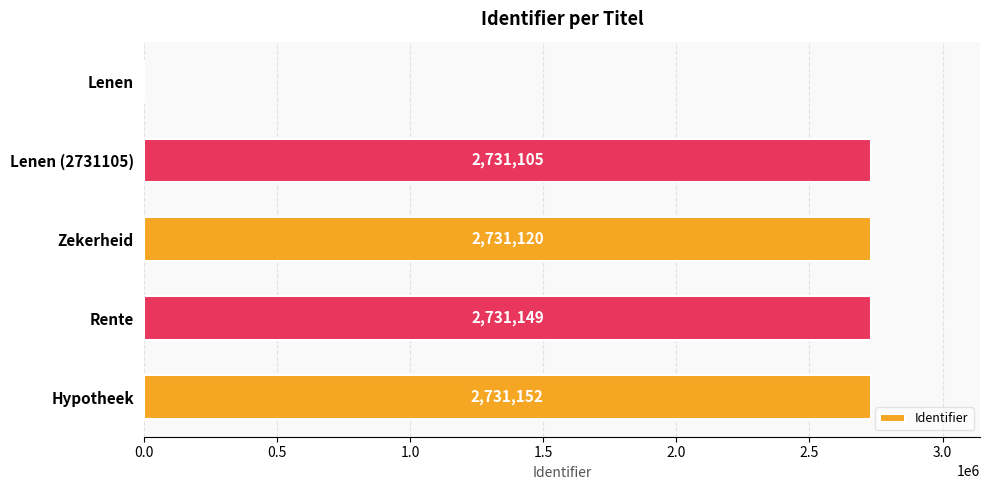

True or false: the data shows 2731105 at Lenen (2731105).

True